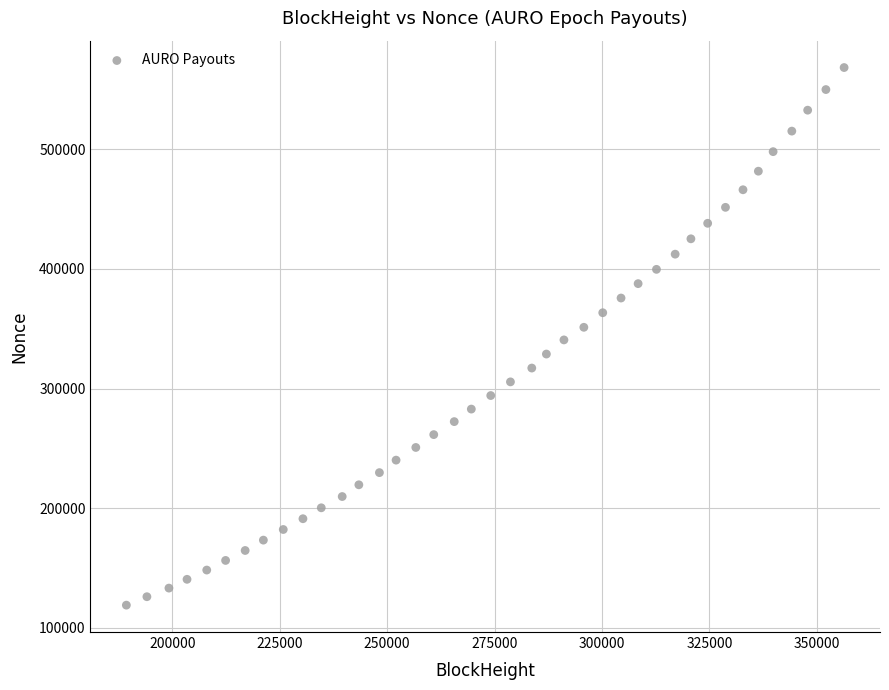

What is the range of Y values (max minus min)?

449323